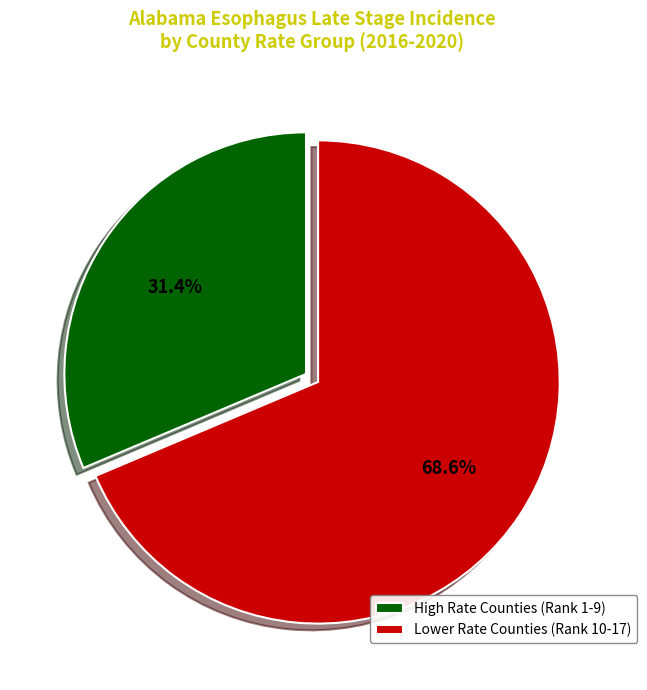

Is there a majority slice in this chart?

Yes